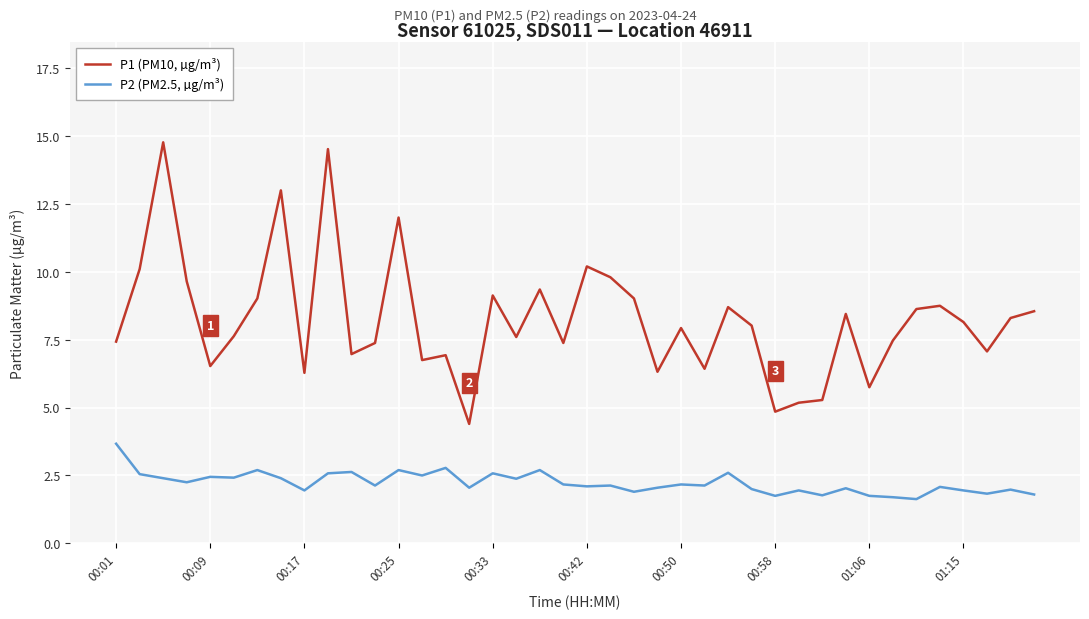

True or false: P1 (PM10, µg/m³) and P2 (PM2.5, µg/m³) intersect in this chart.

False